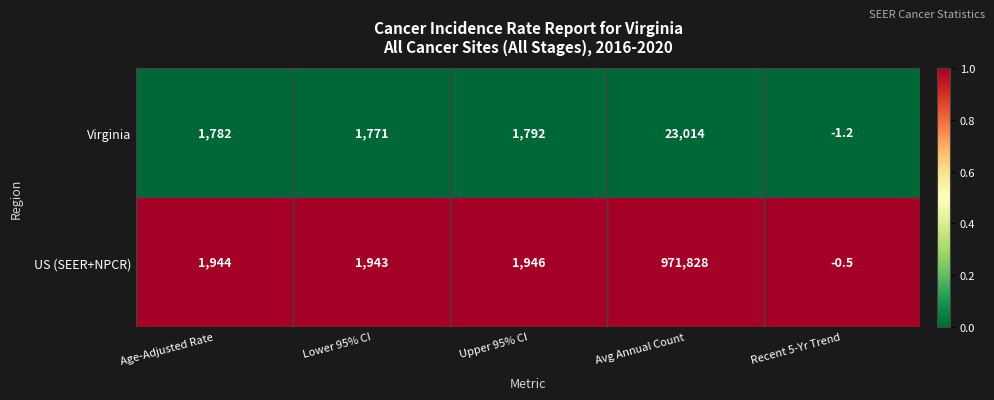

What is the difference between the highest and lowest values at Lower 95% CI?

172.0